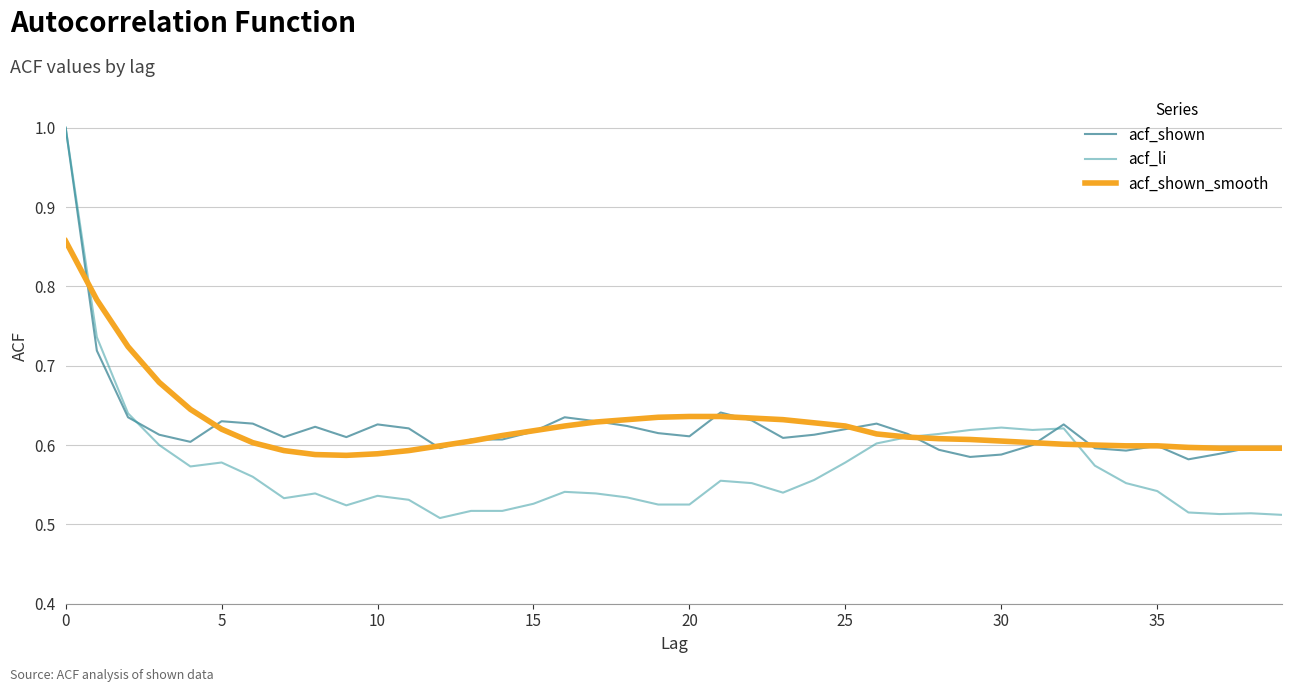

At how many categories does at least one series exceed 0?

40